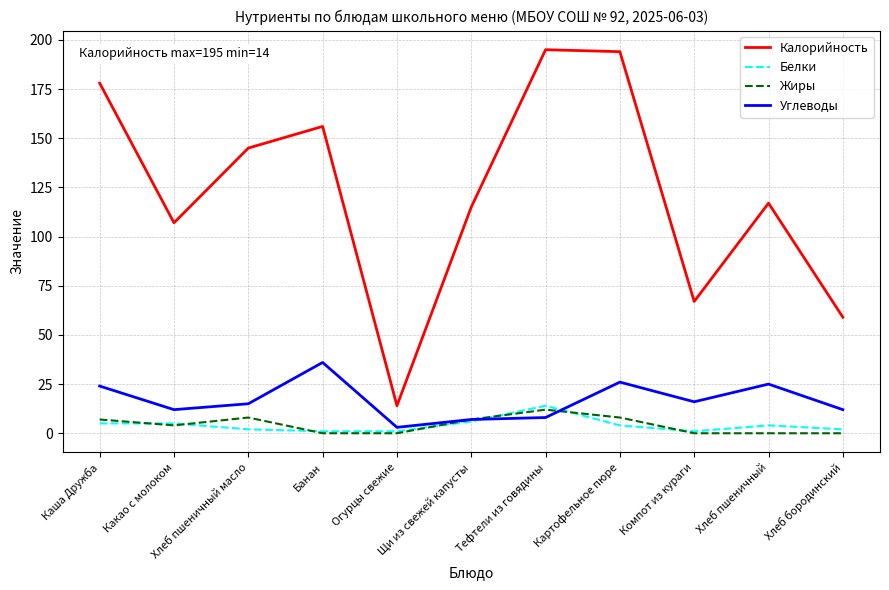

What is the greatest value displayed?

195